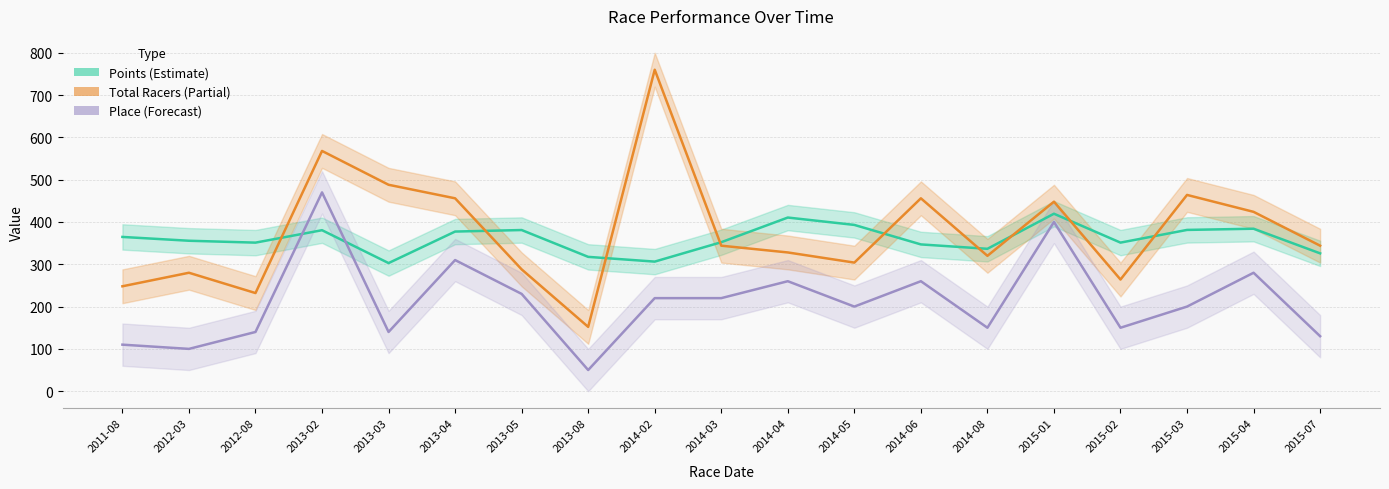

What is the sum of the Points values at 2015-02 and 2013-05?

732.2